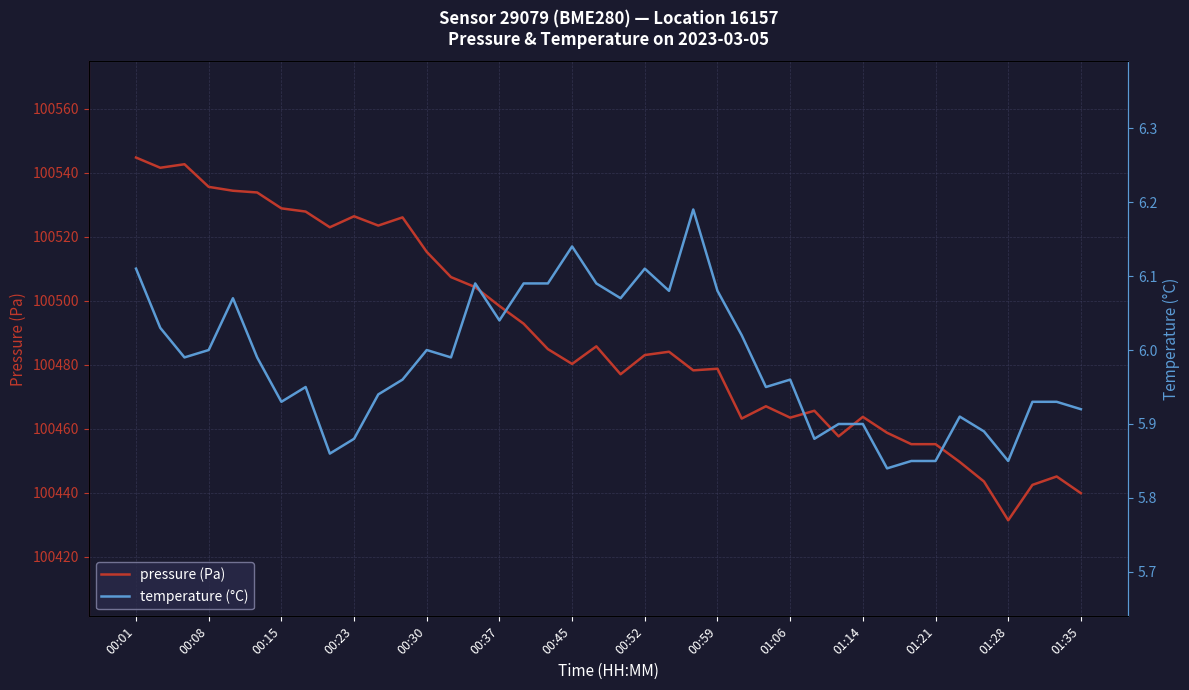

What is the highest value of the pressure (Pa) series?

100544.8